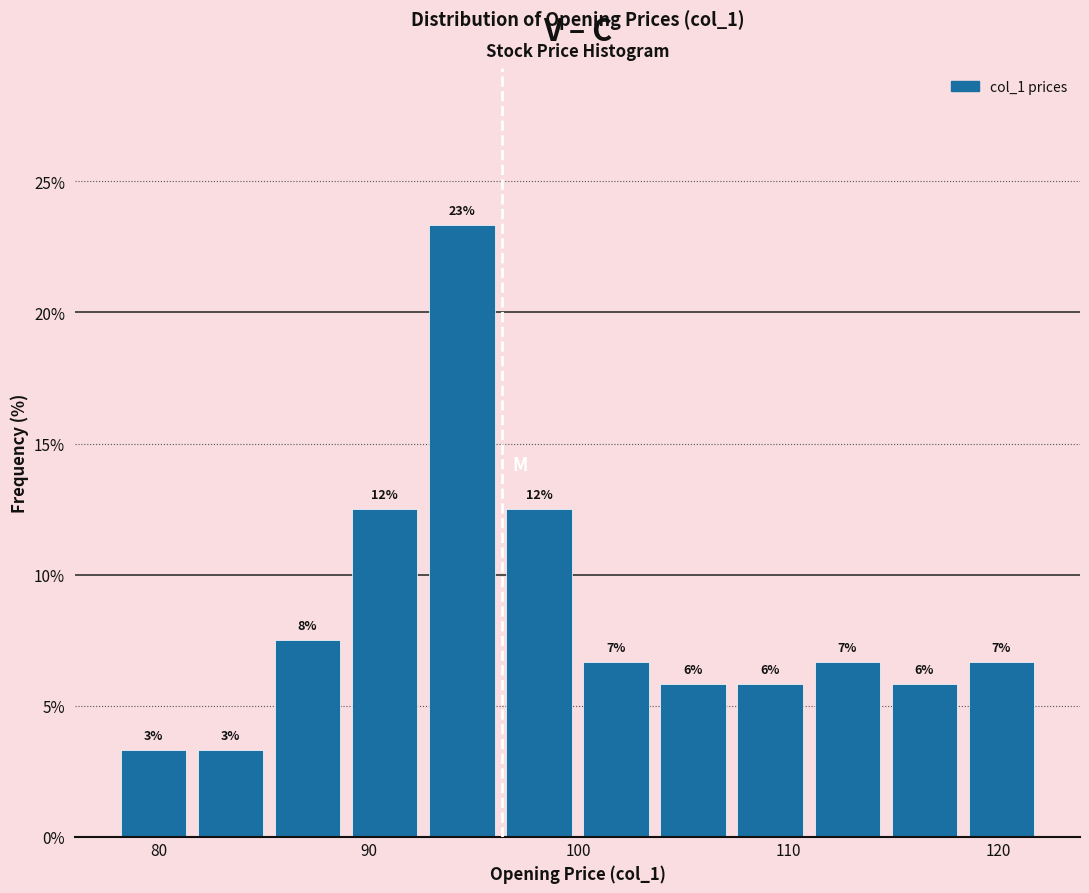

Around what value on the x-axis is the tallest bar? Give the approximate position of its centre, as read against the axis.

94